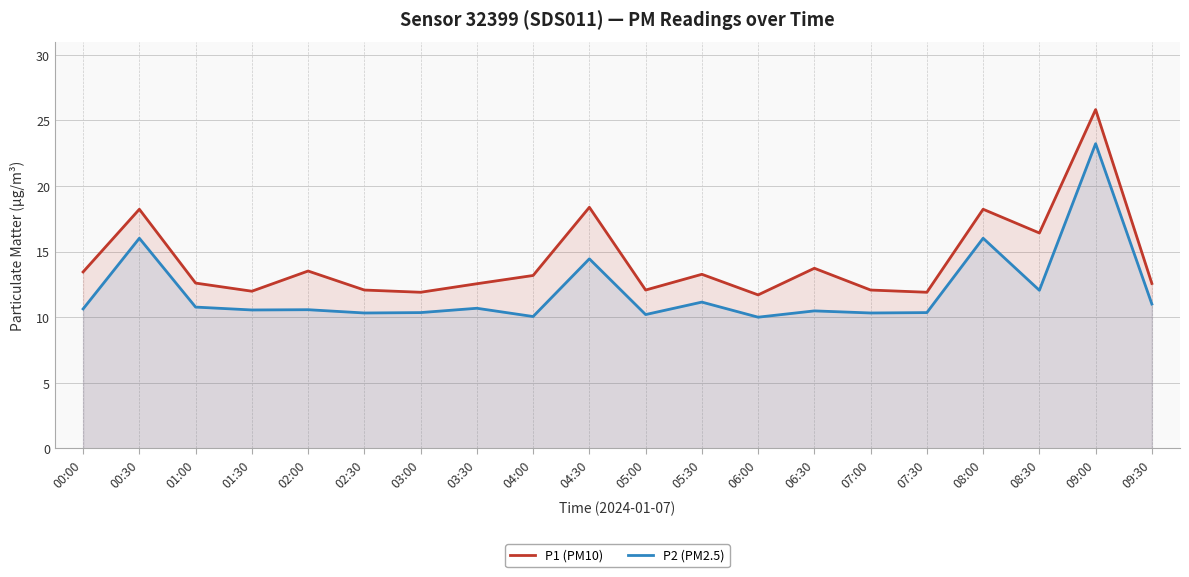

Reading right to left, list all the values displayed in this chart.

P1 (PM10): 09:30=12.6	09:00=25.8	08:30=16.4	08:00=18.2	07:30=11.9	07:00=12.1	06:30=13.7	06:00=11.7	05:30=13.3	05:00=12.1	04:30=18.4	04:00=13.2	03:30=12.6	03:00=11.9	02:30=12.1	02:00=13.5	01:30=12.0	01:00=12.6	00:30=18.2	00:00=13.4
P2 (PM2.5): 09:30=11.0	09:00=23.2	08:30=12.1	08:00=16.0	07:30=10.3	07:00=10.3	06:30=10.5	06:00=10.0	05:30=11.2	05:00=10.2	04:30=14.4	04:00=10.1	03:30=10.7	03:00=10.3	02:30=10.3	02:00=10.6	01:30=10.6	01:00=10.8	00:30=16.0	00:00=10.6